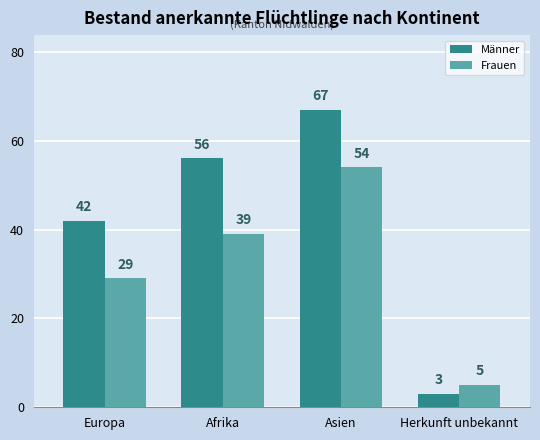

What is the value of the Frauen bar at the 2nd from the left?

39